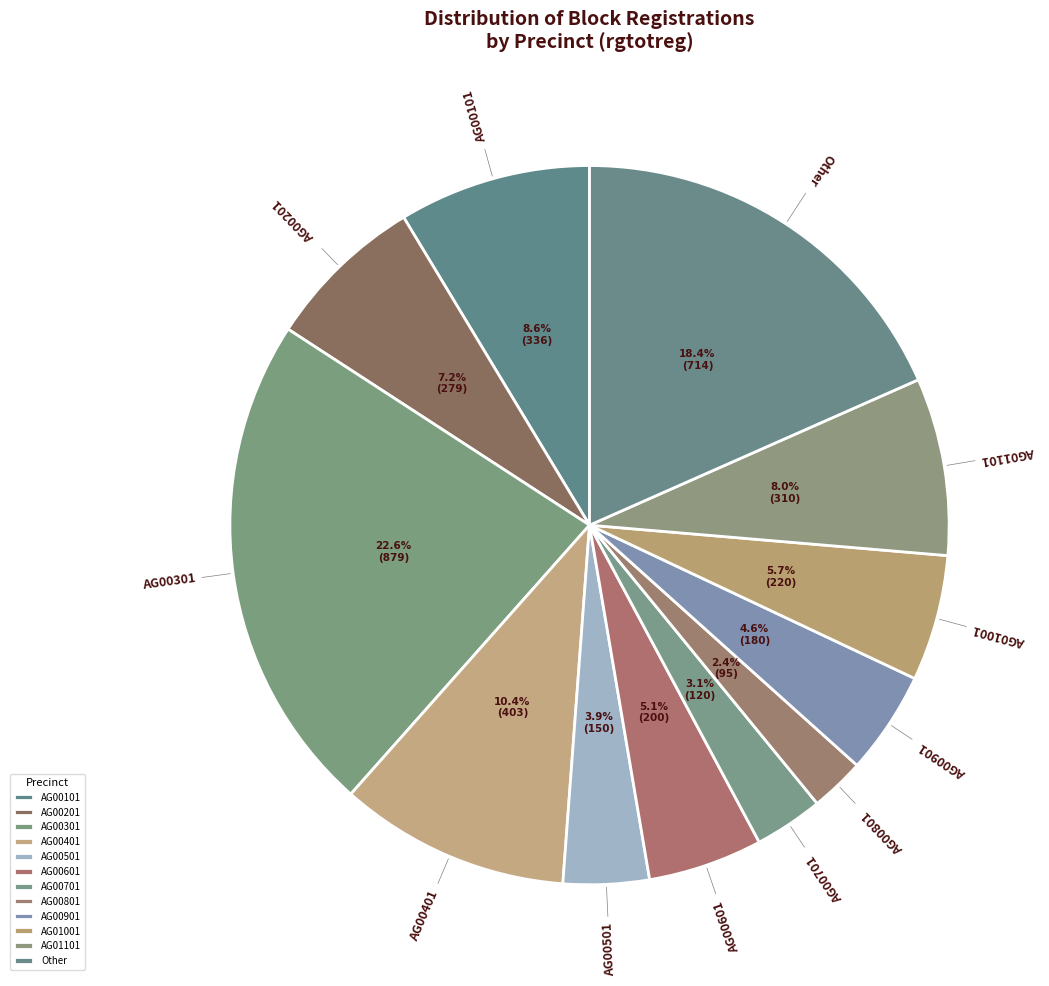

The AG00401 slice represents 10% of the pie. True or false?

True